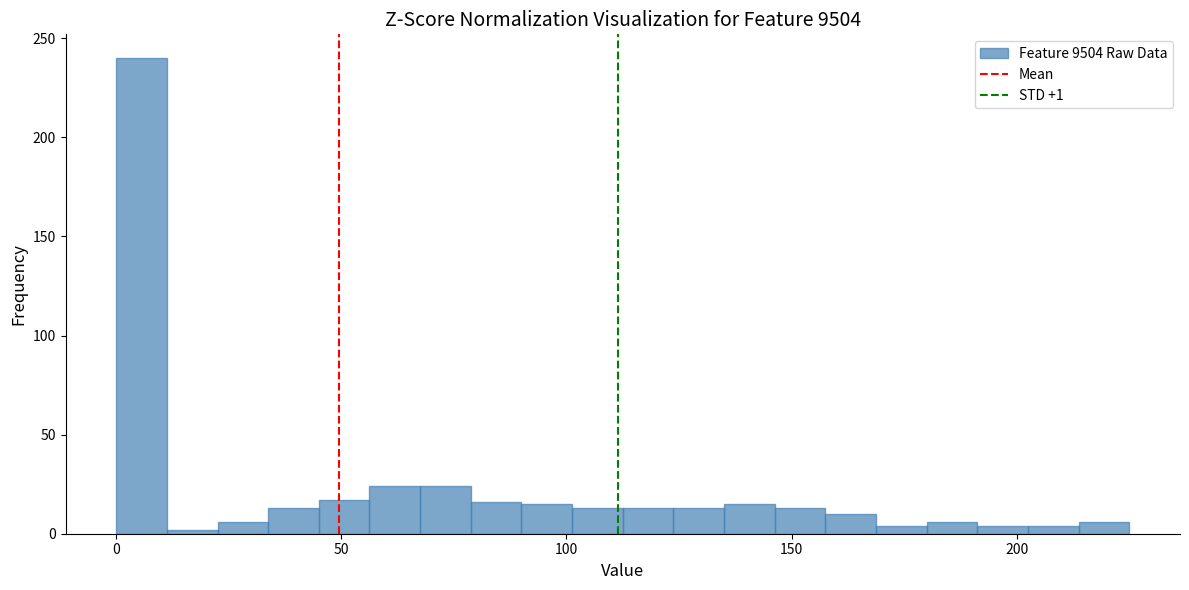

Read against the x-axis, roughly where is the centre of the tallest bar?

5